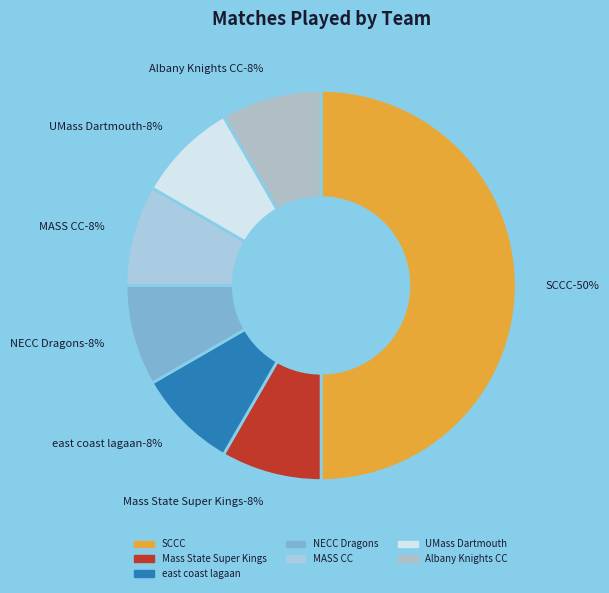

How many slices are in this pie chart?

7